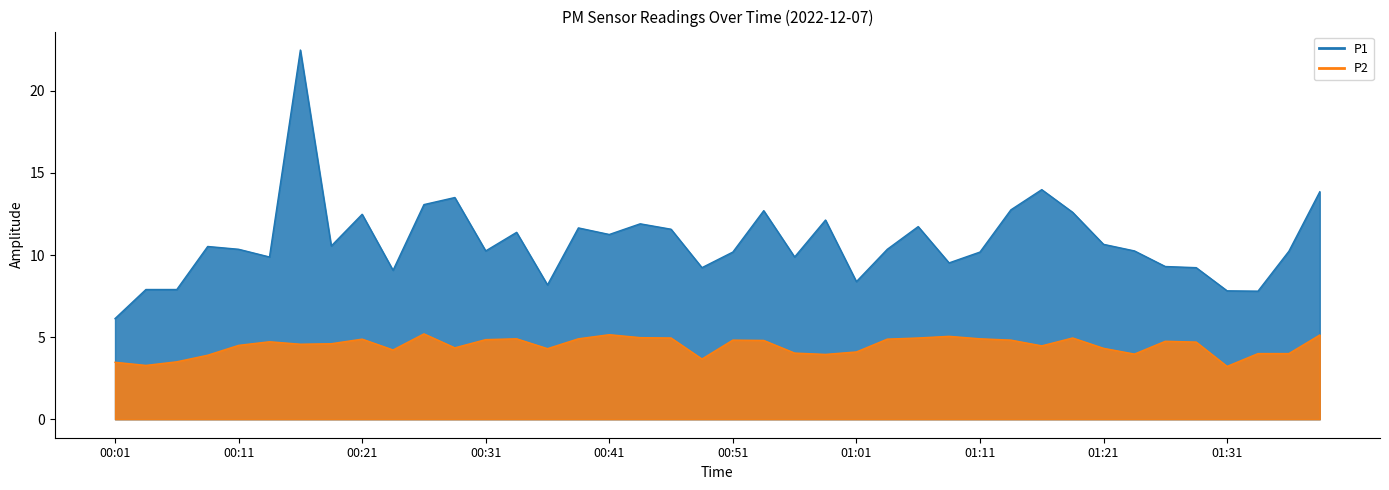

Is the value of P2 at 01:38 greater than the value of P1 at 01:18?

No